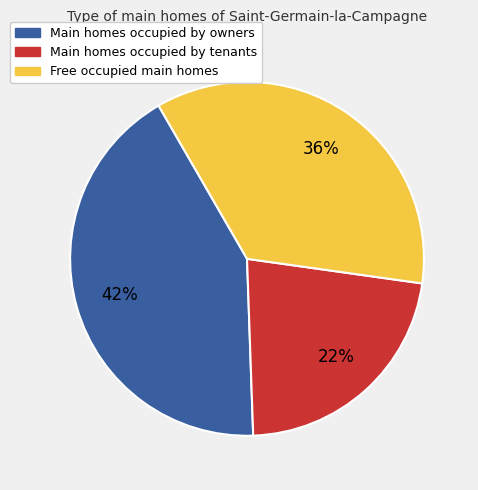

How many segments does this pie chart have?

3